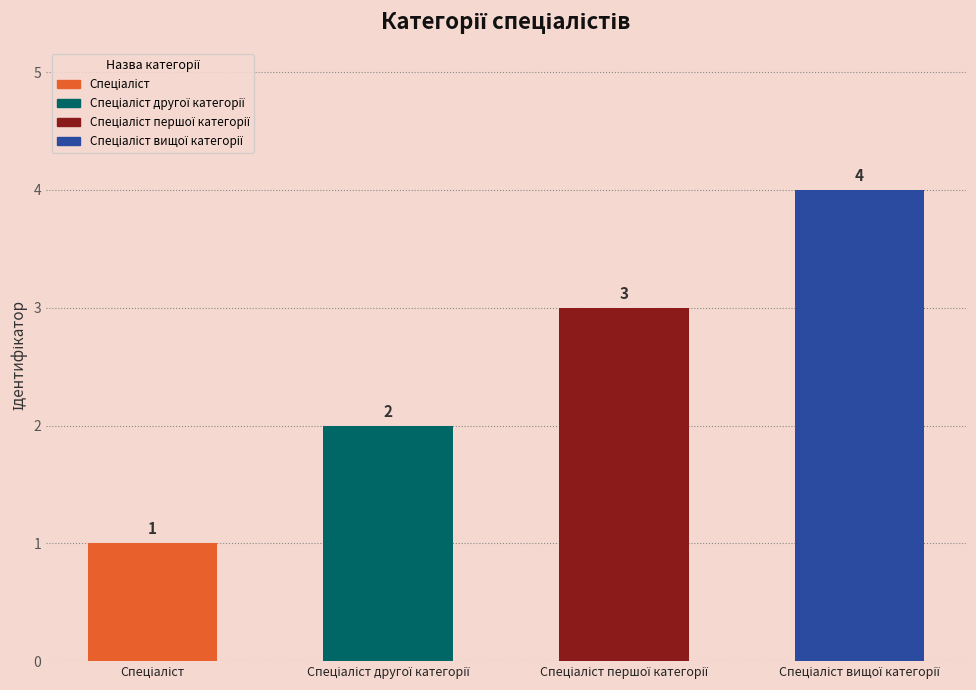

Does the chart contain stacked bars?

No